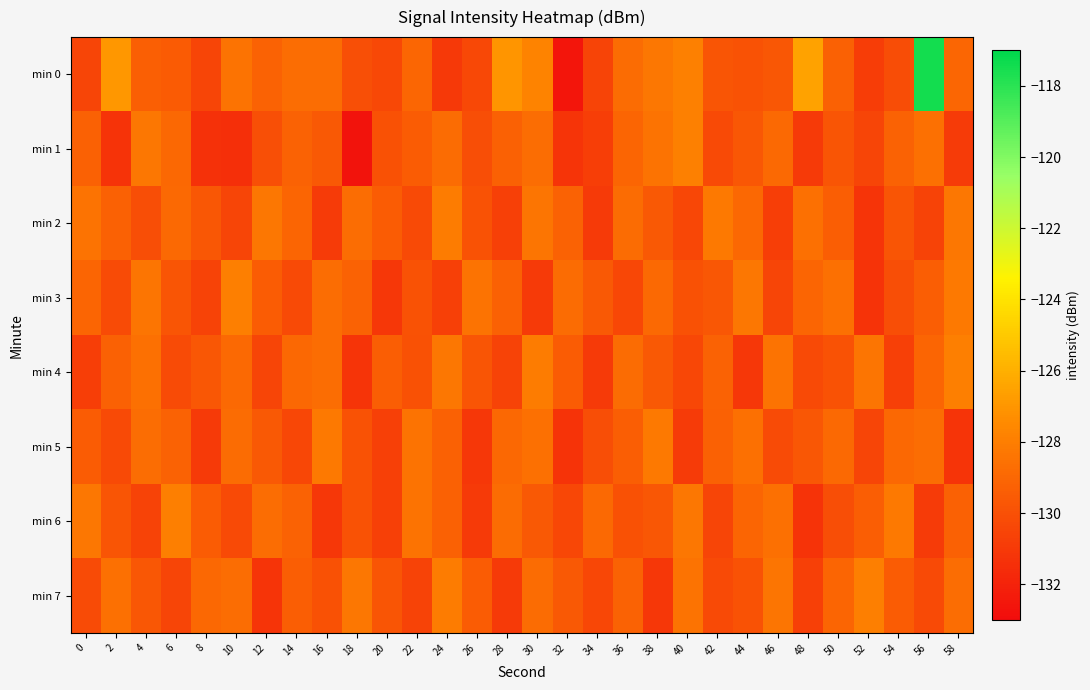

Reading left to right, what are all the values shown in this chart?

min 0: 0=-130.5	2=-127.0	4=-129.3	6=-129.5	8=-130.5	10=-128.5	12=-129.2	14=-128.7	16=-128.7	18=-130.0	20=-130.3	22=-129.0	24=-131.0	26=-130.3	28=-127.0	30=-127.8	32=-132.6	34=-130.5	36=-128.8	38=-128.3	40=-127.9	42=-129.8	44=-129.9	46=-129.7	48=-126.5	50=-129.3	52=-130.8	54=-130.2	56=-117.5	58=-129.0
min 1: 0=-129.3	2=-131.3	4=-128.3	6=-129.0	8=-131.3	10=-131.5	12=-130.0	14=-129.2	16=-129.6	18=-132.6	20=-130.0	22=-129.5	24=-128.8	26=-130.1	28=-129.3	30=-128.7	32=-131.2	34=-130.8	36=-129.1	38=-128.5	40=-127.9	42=-130.3	44=-129.7	46=-128.9	48=-131.0	50=-129.8	52=-130.5	54=-129.2	56=-128.6	58=-130.9
min 2: 0=-128.5	2=-129.3	4=-130.1	6=-128.9	8=-129.7	10=-130.5	12=-128.3	14=-129.1	16=-130.9	18=-128.7	20=-129.5	22=-130.3	24=-128.1	26=-129.9	28=-130.7	30=-128.4	32=-129.2	34=-131.0	36=-128.8	38=-129.6	40=-130.4	42=-128.2	44=-129.0	46=-130.8	48=-128.6	50=-129.4	52=-131.2	54=-129.8	56=-130.6	58=-128.3
min 3: 0=-129.1	2=-130.2	4=-128.4	6=-129.8	8=-130.6	10=-128.0	12=-129.5	14=-130.3	16=-128.7	18=-129.2	20=-131.1	22=-129.9	24=-130.7	26=-128.5	28=-129.3	30=-131.0	32=-128.8	34=-129.6	36=-130.4	38=-128.9	40=-130.0	42=-129.7	44=-128.3	46=-130.5	48=-129.1	50=-128.6	52=-131.3	54=-130.1	56=-129.4	58=-128.2
min 4: 0=-130.8	2=-129.3	4=-128.6	6=-130.2	8=-129.7	10=-128.9	12=-130.5	14=-129.0	16=-128.7	18=-131.2	20=-129.4	22=-130.0	24=-128.3	26=-129.8	28=-130.6	30=-128.1	32=-129.5	34=-131.0	36=-128.8	38=-129.6	40=-130.4	42=-129.2	44=-131.1	46=-128.5	48=-130.3	50=-129.9	52=-128.4	54=-130.7	56=-129.1	58=-128.0
min 5: 0=-129.5	2=-130.3	4=-128.7	6=-129.2	8=-131.0	10=-128.8	12=-129.6	14=-130.4	16=-128.2	18=-129.9	20=-130.7	22=-128.5	24=-129.3	26=-131.1	28=-129.0	30=-128.6	32=-131.3	34=-130.1	36=-129.4	38=-128.2	40=-130.9	42=-129.3	44=-128.6	46=-130.2	48=-129.7	50=-128.9	52=-130.5	54=-129.0	56=-128.7	58=-131.2
min 6: 0=-128.3	2=-129.8	4=-130.6	6=-128.0	8=-129.5	10=-130.3	12=-128.7	14=-129.2	16=-131.1	18=-129.9	20=-130.7	22=-128.5	24=-129.3	26=-131.0	28=-128.8	30=-129.6	32=-130.4	34=-128.9	36=-130.0	38=-129.7	40=-128.3	42=-130.5	44=-129.1	46=-128.6	48=-131.3	50=-130.1	52=-129.4	54=-128.2	56=-130.9	58=-129.3
min 7: 0=-130.2	2=-128.6	4=-129.7	6=-130.5	8=-129.0	10=-128.7	12=-131.2	14=-129.4	16=-130.0	18=-128.3	20=-129.8	22=-130.6	24=-128.1	26=-129.5	28=-131.0	30=-128.8	32=-129.6	34=-130.4	36=-129.2	38=-131.1	40=-128.5	42=-130.3	44=-129.9	46=-128.4	48=-130.7	50=-129.1	52=-128.0	54=-129.5	56=-130.3	58=-128.7